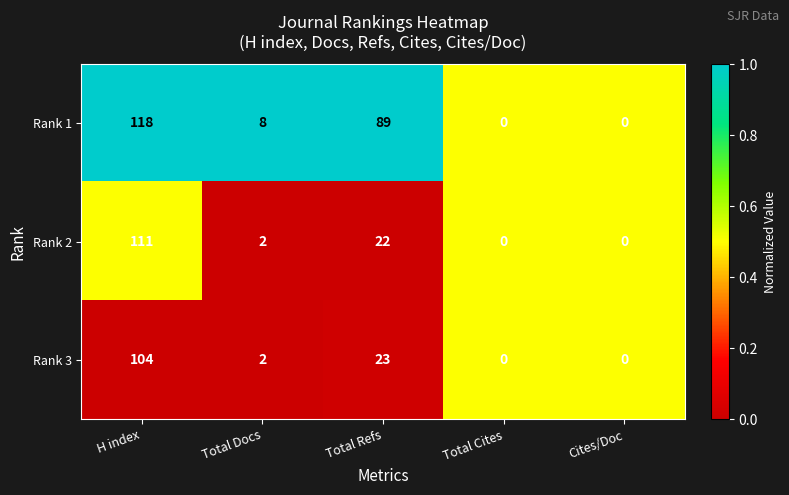

What is the sum of the Rank 2 values at H index and Total Cites?

111